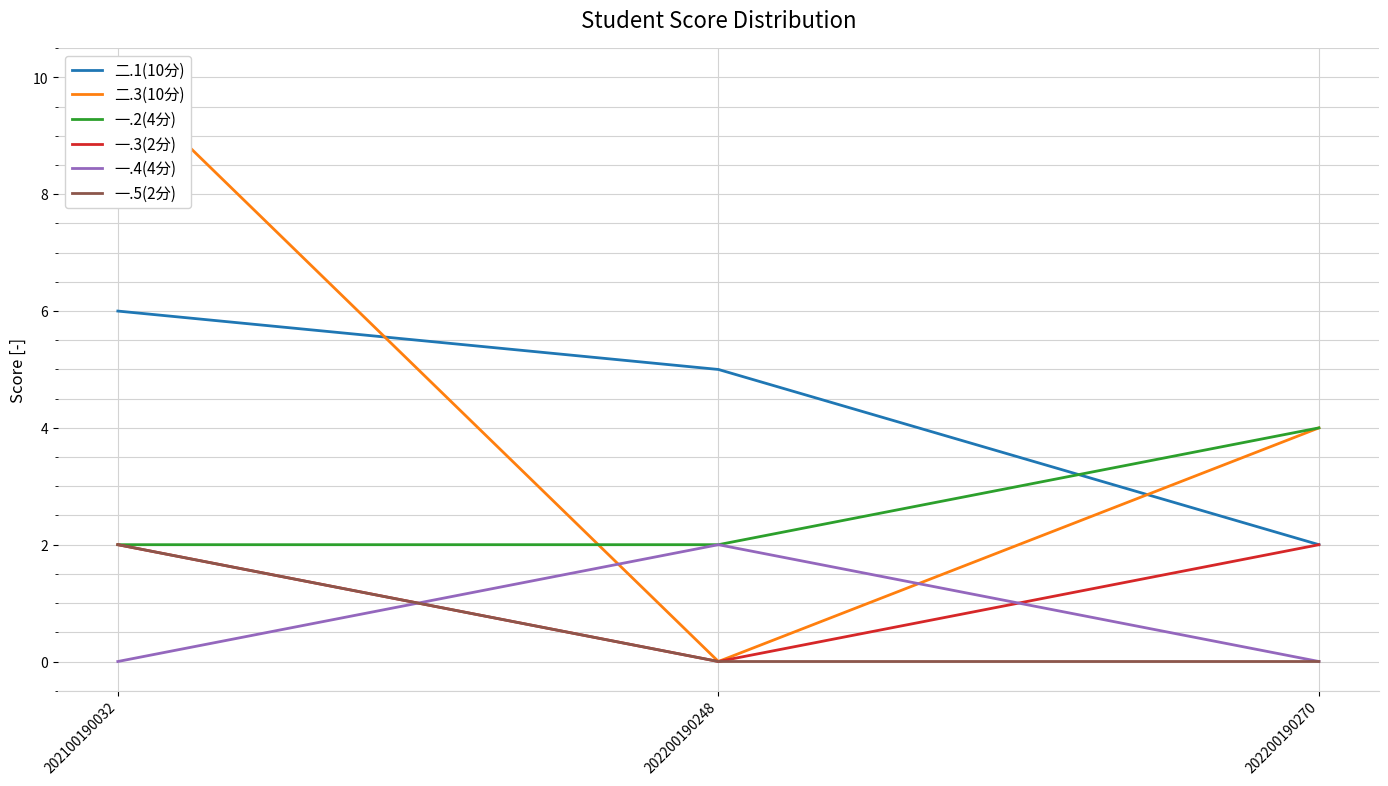

Rank the categories by 一.5(2分) value from lowest to highest.

202200190248, 202200190270, 202100190032